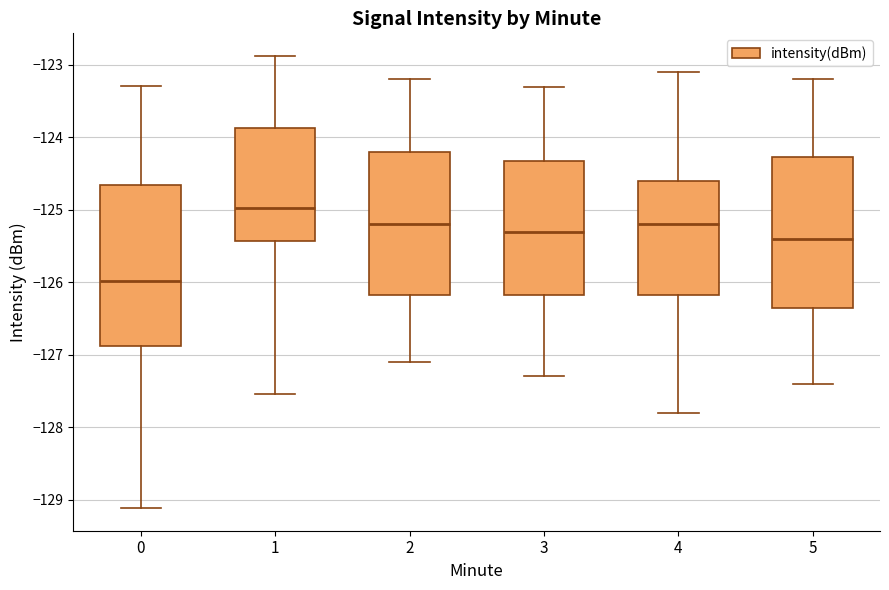

Reading left to right, read every box against the y-axis: the position of its median line, the range the box covers, and the ends of its whiskers. The values are not printed on the chart, so give them approximately, as read against the axis.

0: median -126.0, box -126.9 to -124.7, whiskers -129.1 to -123.3
1: median -125.0, box -125.4 to -123.9, whiskers -127.5 to -122.9
2: median -125.2, box -126.2 to -124.2, whiskers -127.1 to -123.2
3: median -125.3, box -126.2 to -124.3, whiskers -127.3 to -123.3
4: median -125.2, box -126.2 to -124.6, whiskers -127.8 to -123.1
5: median -125.4, box -126.3 to -124.3, whiskers -127.4 to -123.2